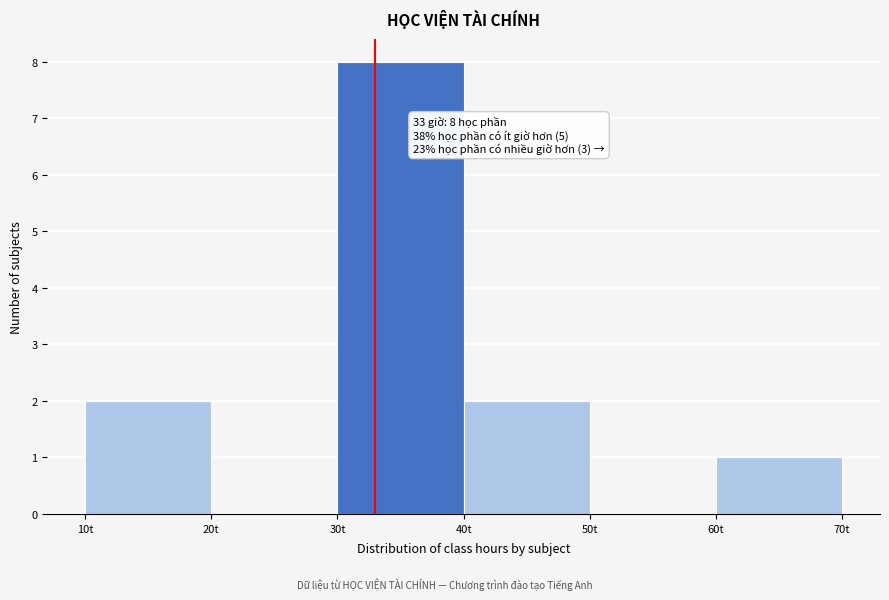

Which range on the x-axis has the tallest bar?

30 to 40